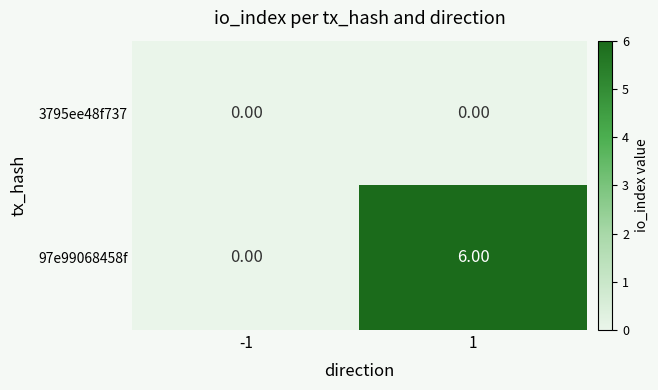

At which category is the sum across all series the highest?

1